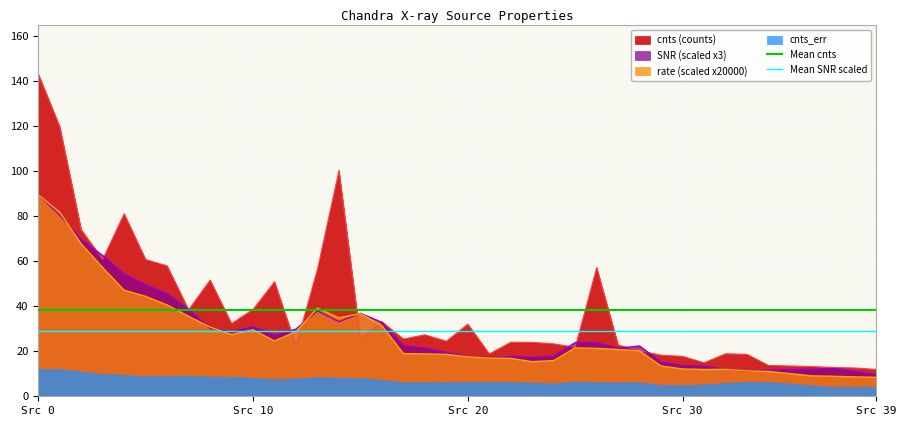

Reading left to right, what are all the values shown in this chart?

Mean cnts: 38.3	38.3
Mean SNR scaled: 28.8	28.8